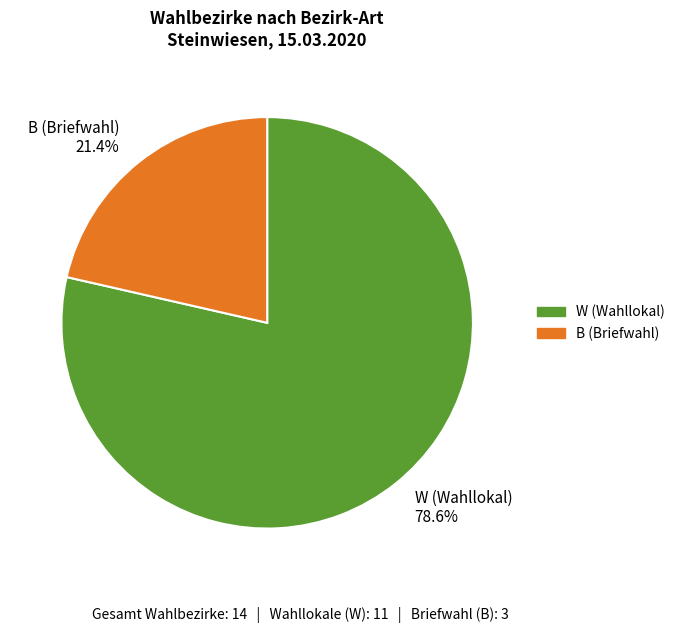

Rank the categories by value from highest to lowest.

W, B